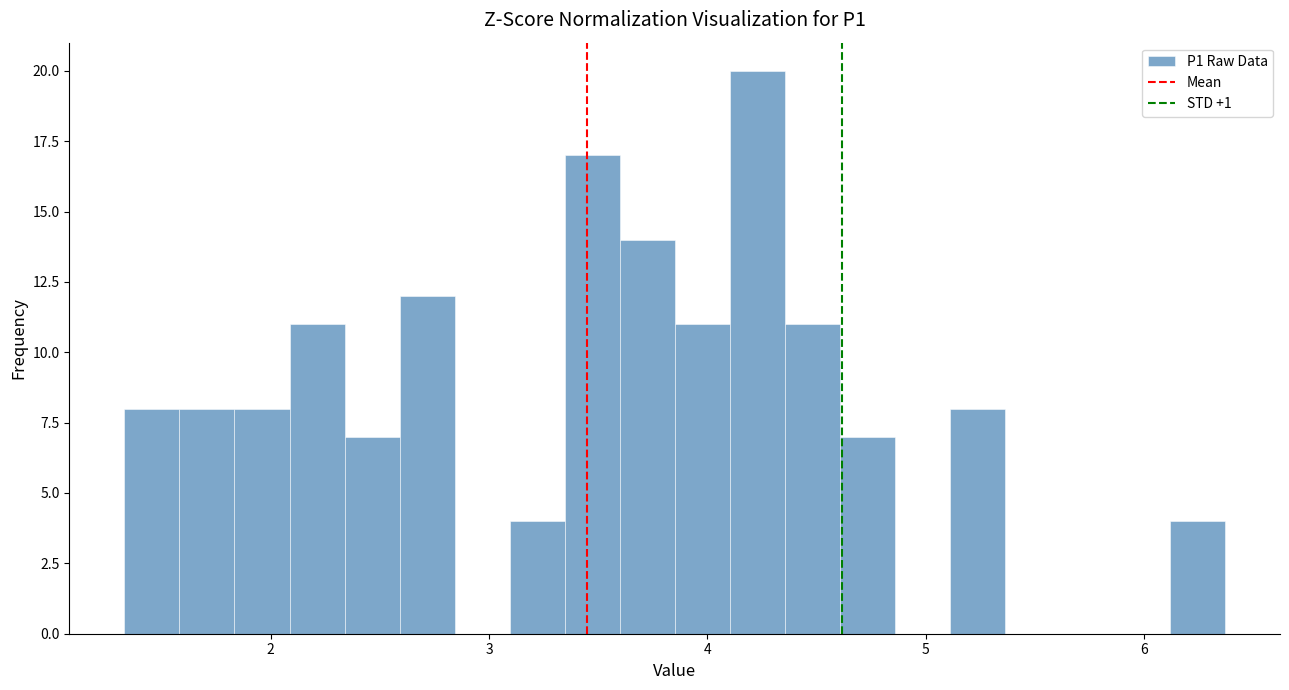

Around what value on the x-axis is the tallest bar? Give the approximate position of its centre, as read against the axis.

4.2